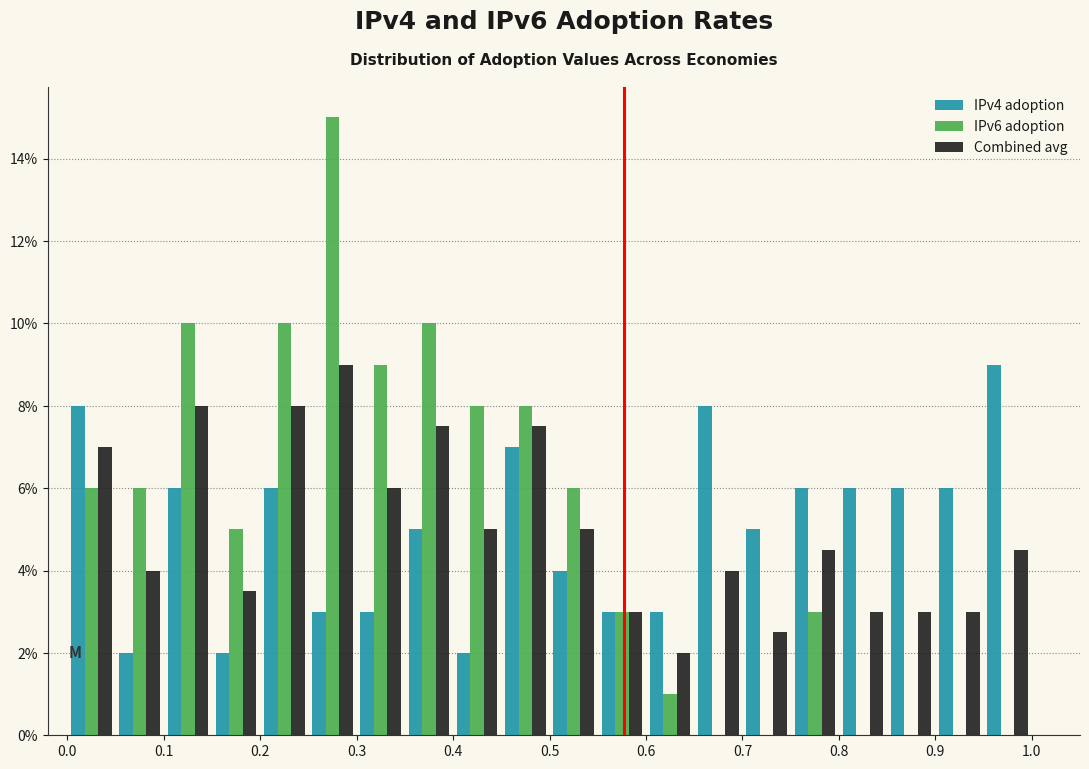

In the Combined avg series, which range on the x-axis has the tallest bar?

0.25 to 0.30